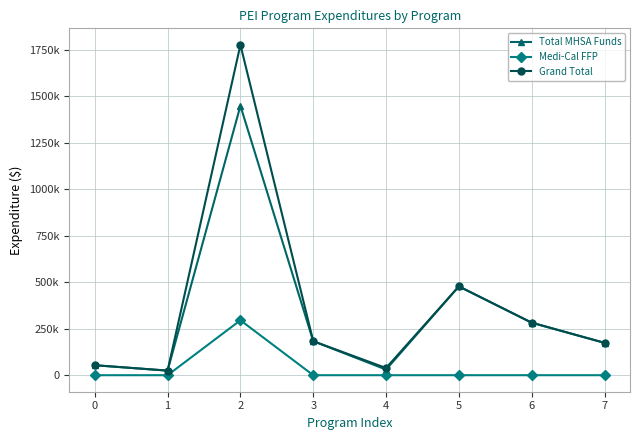

True or false: Medi-Cal FFP and Grand Total cross at least once.

False